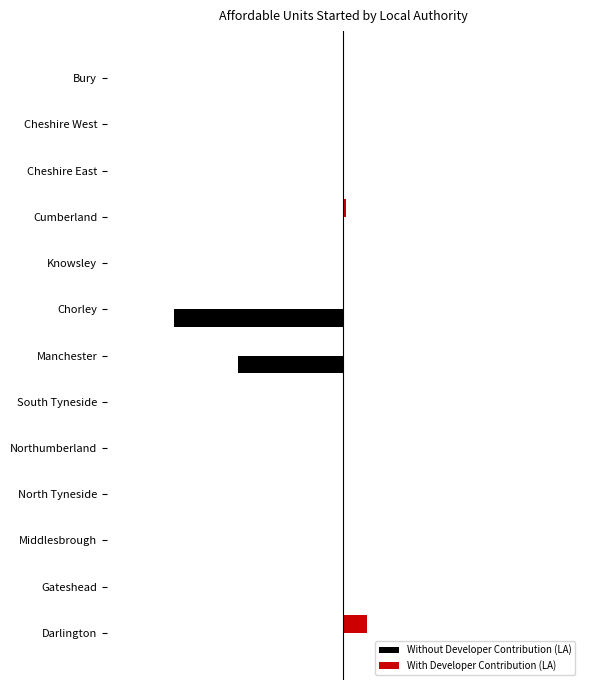

What are all the series names shown in the legend?

Without Developer Contribution (LA), With Developer Contribution (LA)